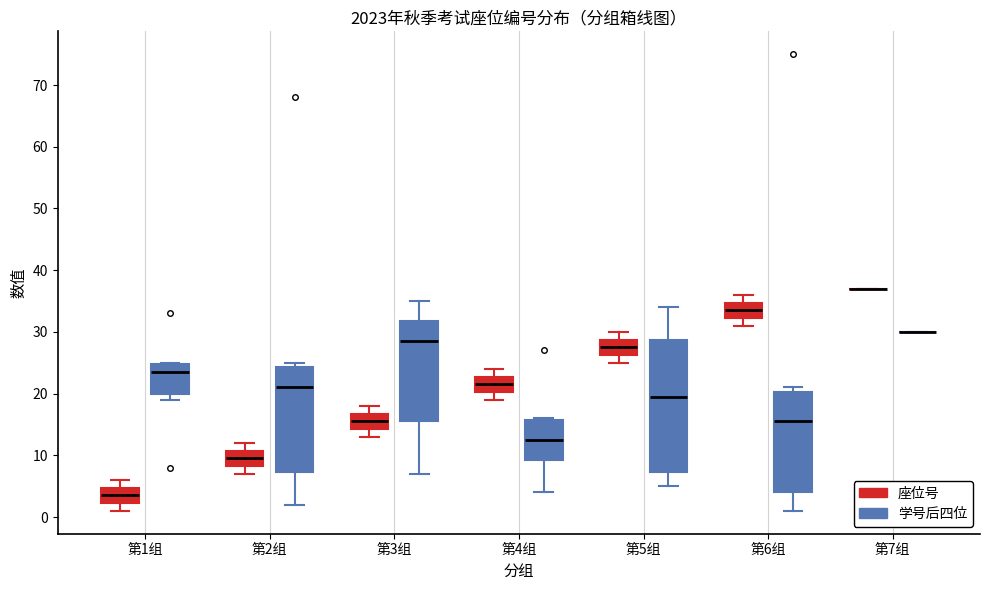

Reading left to right, read every box against the y-axis: the position of its median line, the range the box covers, and the ends of its whiskers. The values are not printed on the chart, so give them approximately, as read against the axis.

第1组 (座位号): median 4, box 2 to 5, whiskers 1 to 6
第1组 (学号后四位): median 24, box 20 to 25, whiskers 19 to 25
第2组 (座位号): median 10, box 8 to 11, whiskers 7 to 12
第2组 (学号后四位): median 21, box 7 to 24, whiskers 2 to 25
第3组 (座位号): median 16, box 14 to 17, whiskers 13 to 18
第3组 (学号后四位): median 29, box 16 to 32, whiskers 7 to 35
第4组 (座位号): median 22, box 20 to 23, whiskers 19 to 24
第4组 (学号后四位): median 13, box 9 to 16, whiskers 4 to 16
第5组 (座位号): median 28, box 26 to 29, whiskers 25 to 30
第5组 (学号后四位): median 20, box 7 to 29, whiskers 5 to 34
第6组 (座位号): median 34, box 32 to 35, whiskers 31 to 36
第6组 (学号后四位): median 16, box 4 to 20, whiskers 1 to 21
第7组 (座位号): box collapsed to a line at 37, whiskers 37 to 37
第7组 (学号后四位): box collapsed to a line at 30, whiskers 30 to 30